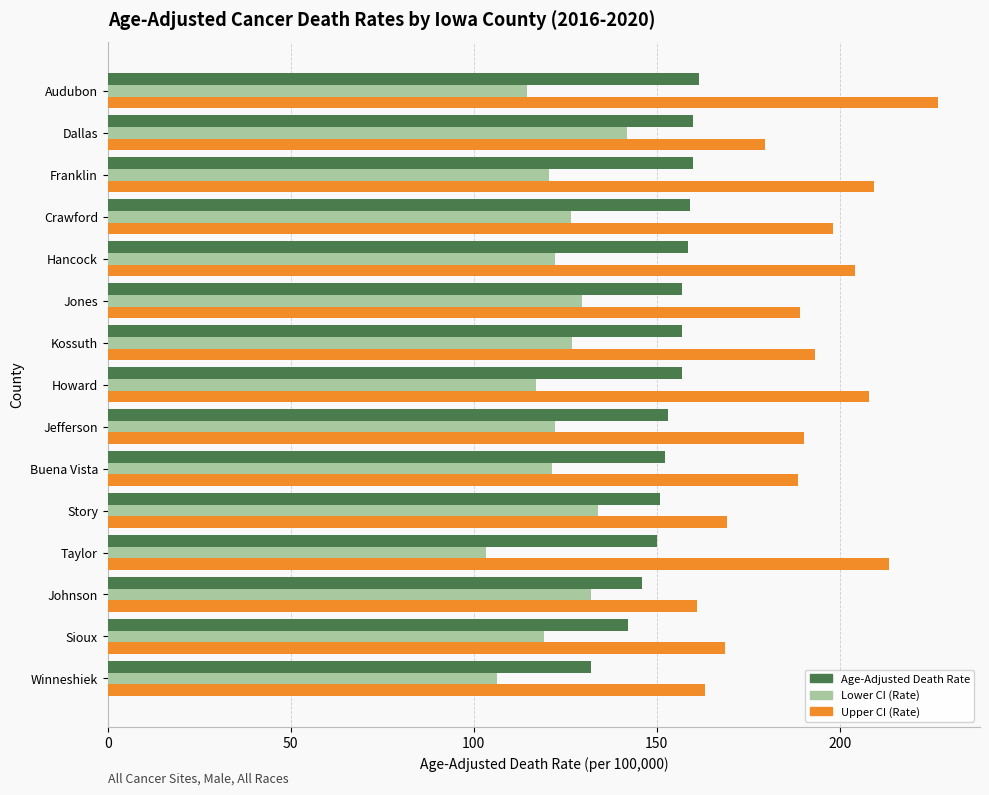

What is the smallest value displayed?

103.4